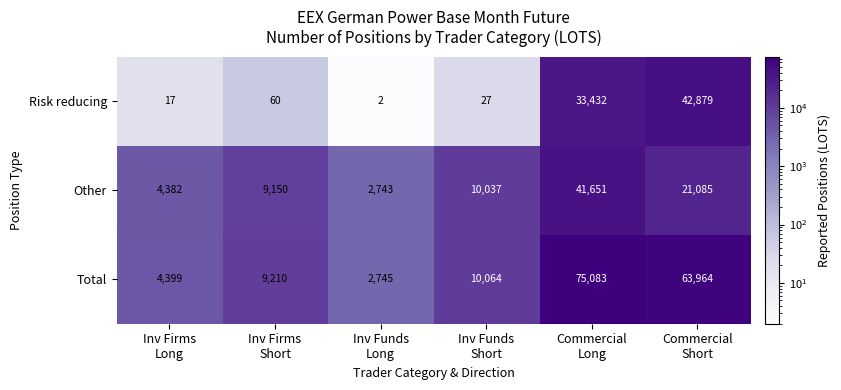

How many categories are shown in the chart?

6